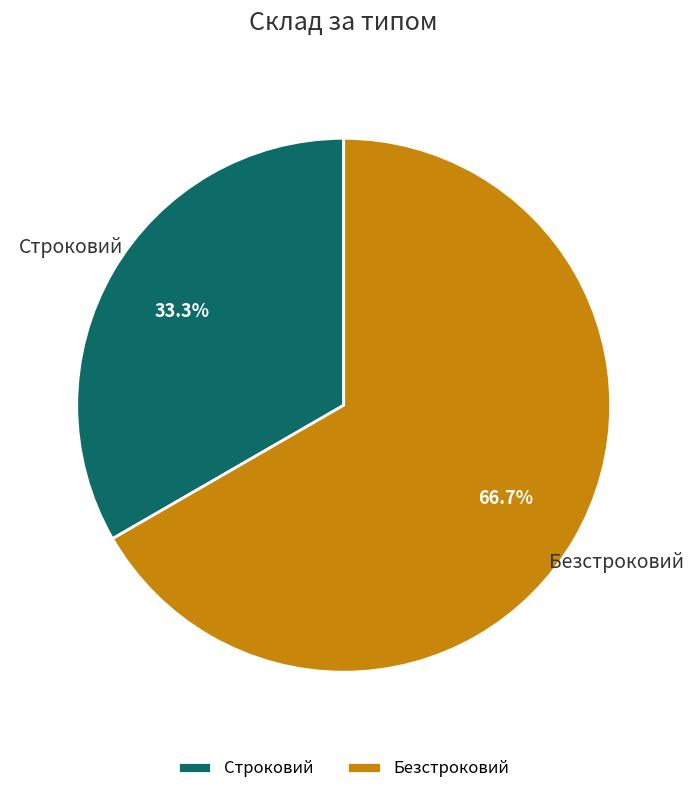

True or false: Безстроковий accounts for 55% of the total.

False